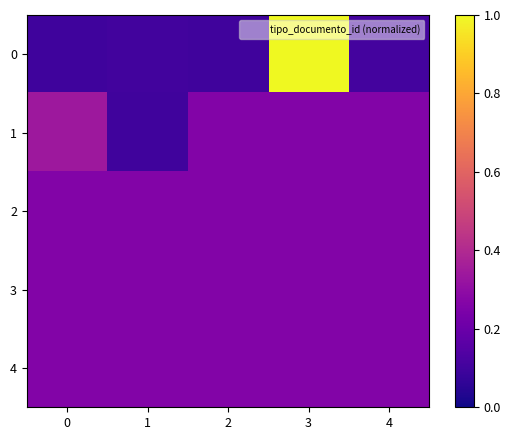

At which category is the sum across all series the highest?

3